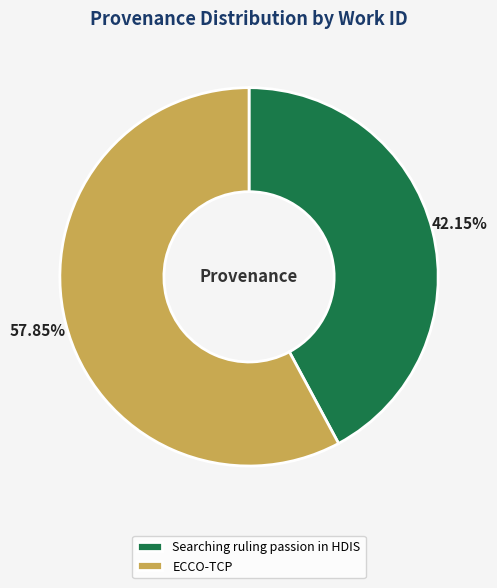

Between ECCO-TCP and Searching ruling passion in HDIS, which is larger?

ECCO-TCP